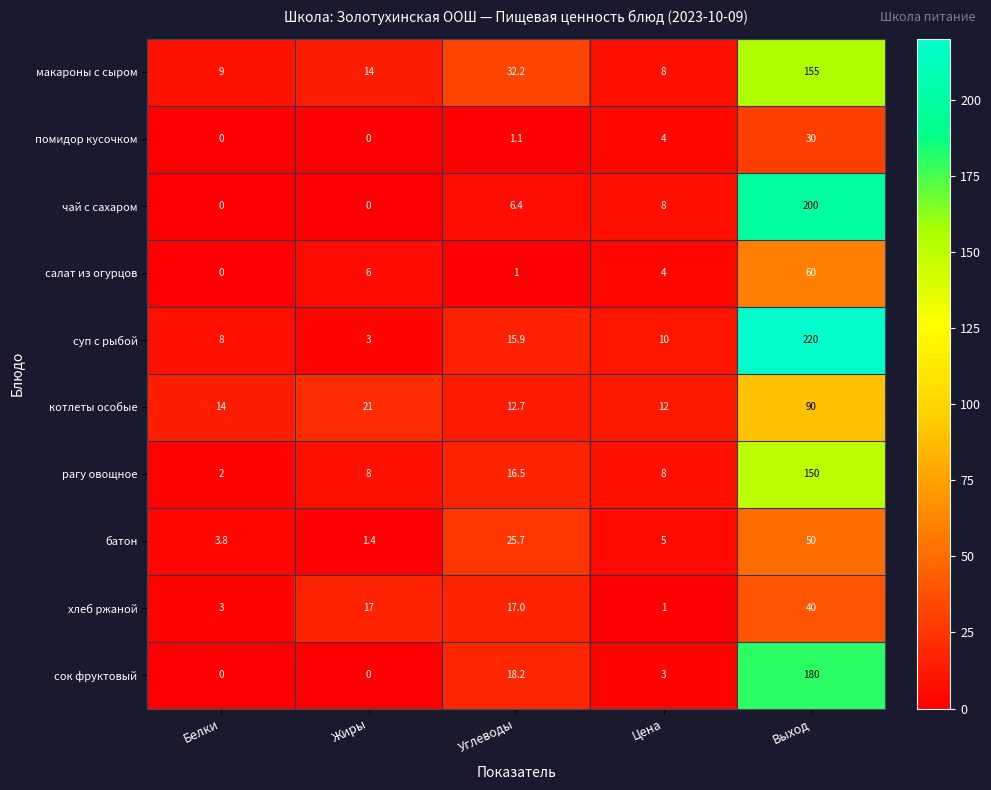

True or false: котлеты особые has a value of 34.7 at Выход.

False